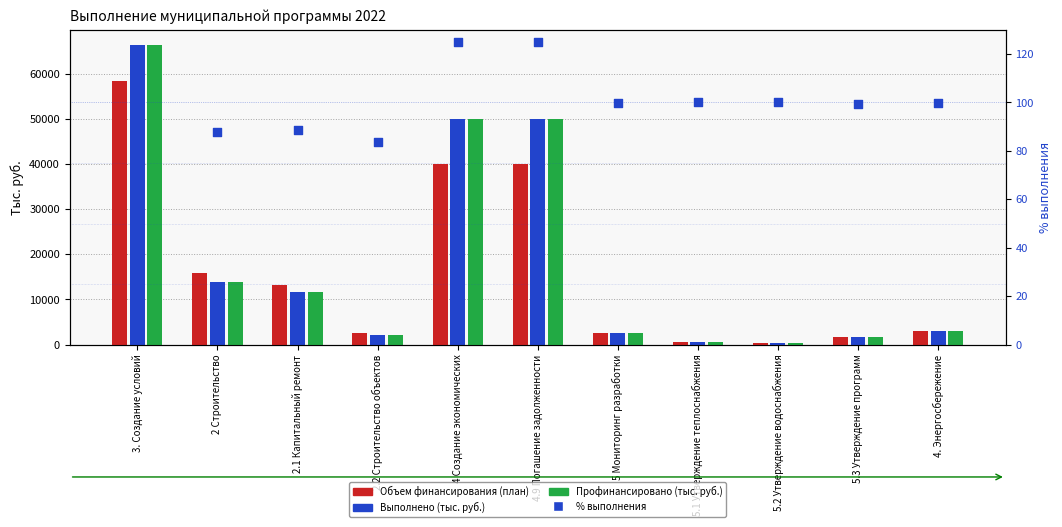

Which series contains the lowest Y value?

% выполнения